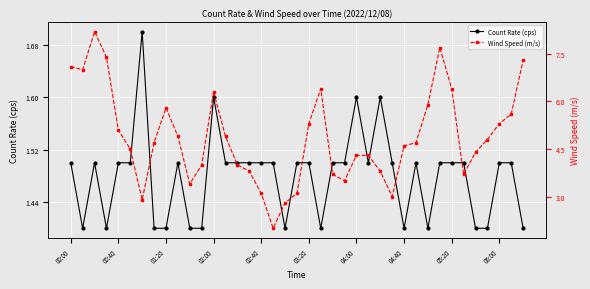

What is the sum of all Count Rate (cps) values?

57.7